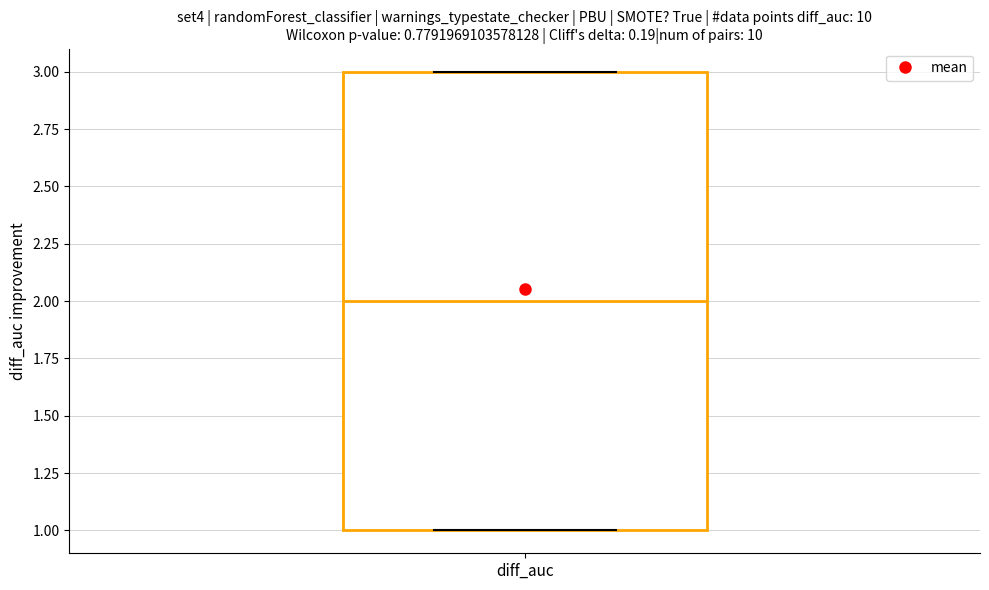

Transcribe this box plot: give where the median line is, the range the box spans, and where the two whiskers end, as read against the y-axis. The values are not printed on the chart, so give them approximately, as read against the axis.

median 2, box 1 to 3, whiskers 1 to 3